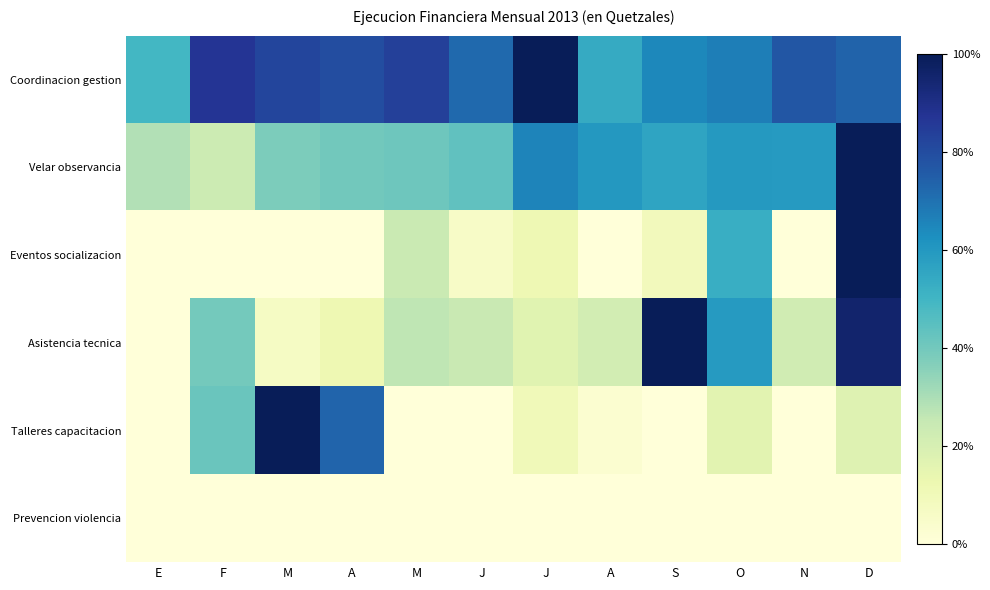

Reading left to right, what are all the values shown in this chart?

Coordinacion gestion: E=0.5	F=0.9	M=0.8	A=0.8	M=0.8	J=0.7	J=1.0	A=0.5	S=0.6	O=0.7	N=0.8	D=0.7
Velar observancia: E=0.3	F=0.2	M=0.4	A=0.4	M=0.4	J=0.4	J=0.7	A=0.6	S=0.6	O=0.6	N=0.6	D=1.0
Eventos socializacion: E=0.0	F=0.0	M=0.0	A=0.0	M=0.2	J=0.1	J=0.1	A=0.0	S=0.1	O=0.5	N=0.0	D=1.0
Asistencia tecnica: E=0.0	F=0.4	M=0.1	A=0.1	M=0.3	J=0.2	J=0.2	A=0.2	S=1.0	O=0.6	N=0.2	D=1.0
Talleres capacitacion: E=0.0	F=0.4	M=1.0	A=0.7	M=0.0	J=0.0	J=0.1	A=0.0	S=0.0	O=0.2	N=0.0	D=0.2
Prevencion violencia: E=0.0	F=0.0	M=0.0	A=0.0	M=0.0	J=0.0	J=0.0	A=0.0	S=0.0	O=0.0	N=0.0	D=0.0